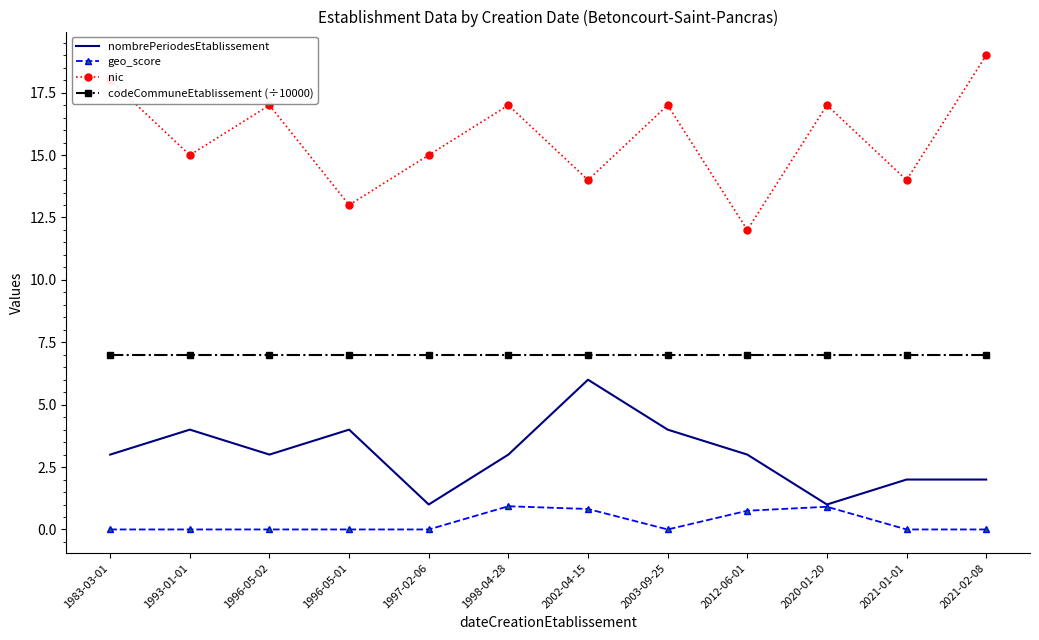

Reading right to left, extract all data points from this chart.

nombrePeriodesEtablissement: 2.0	2.0	1.0	3.0	4.0	6.0	3.0	1.0	4.0	3.0	4.0	3.0
geo_score: 0.0	0.0	0.9	0.8	0.0	0.8	0.9	0.0	0.0	0.0	0.0	0.0
nic: 19.0	14.0	17.0	12.0	17.0	14.0	17.0	15.0	13.0	17.0	15.0	18.0
codeCommuneEtablissement (÷10000): 7.0	7.0	7.0	7.0	7.0	7.0	7.0	7.0	7.0	7.0	7.0	7.0